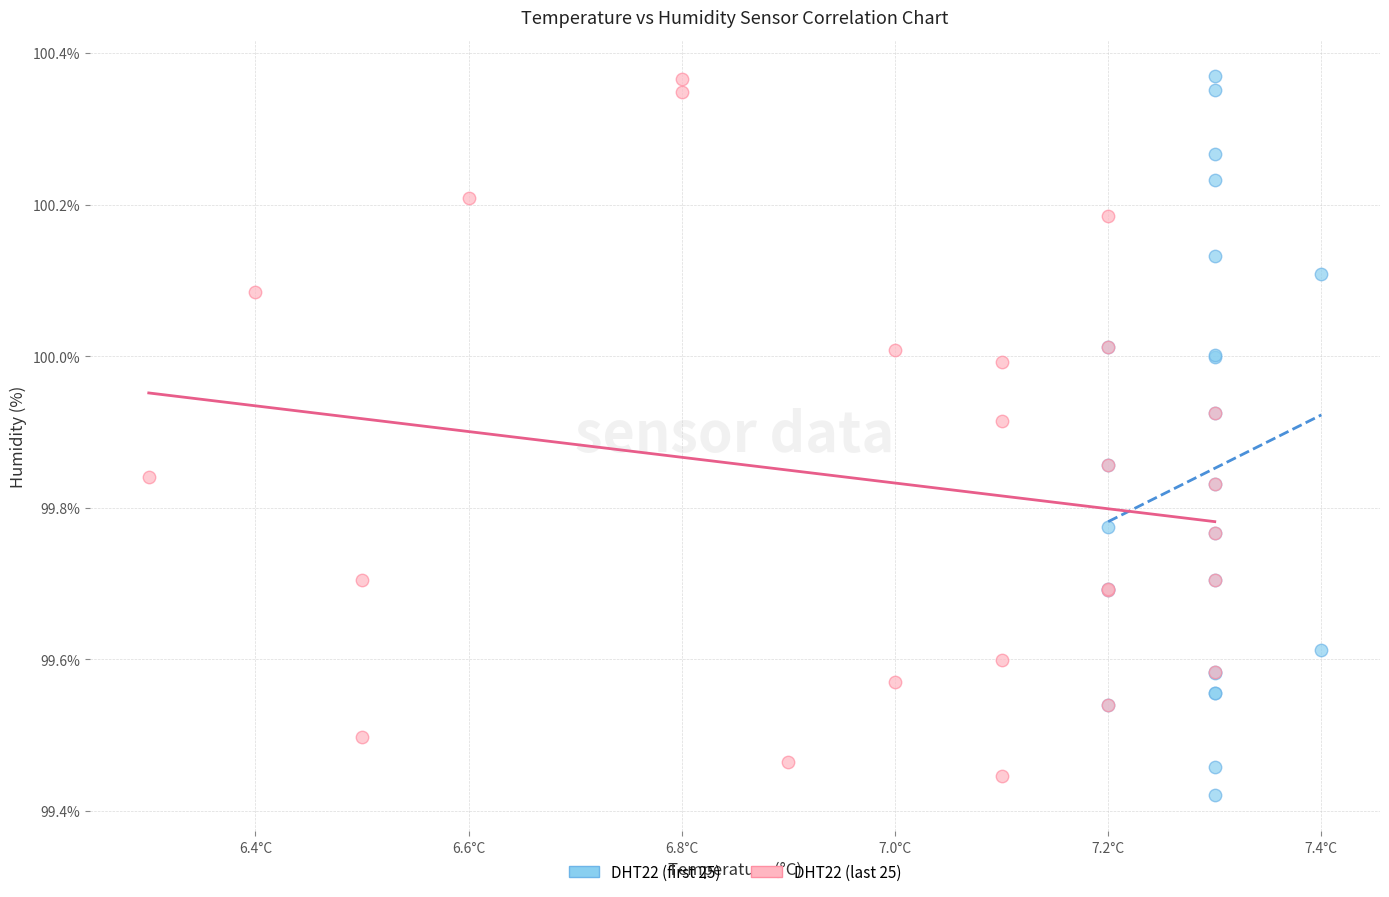

What are all the series names shown in the legend?

DHT22 (first 25), DHT22 (last 25)